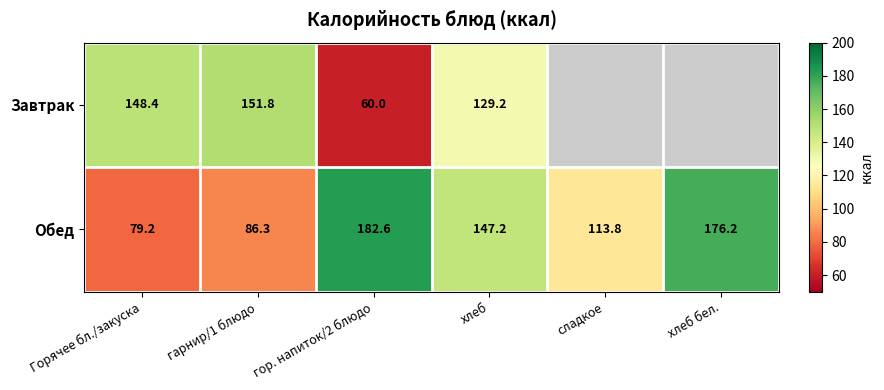

How many data points in Обед are less than 147?

3